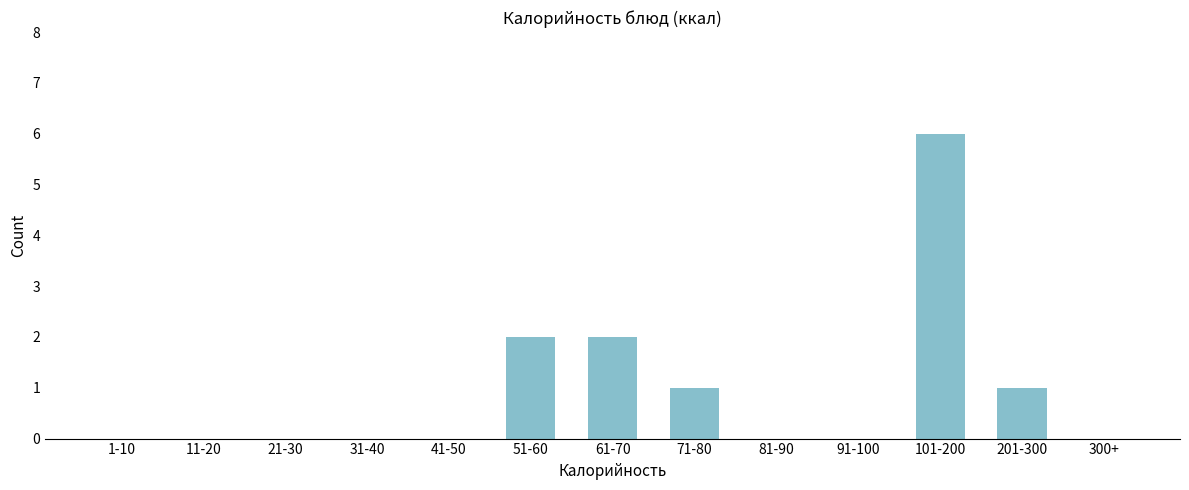

Reading left to right, transcribe all the data shown in this chart.

1-10=0	11-20=0	21-30=0	31-40=0	41-50=0	51-60=2	61-70=2	71-80=1	81-90=0	91-100=0	101-200=6	201-300=1	300+=0